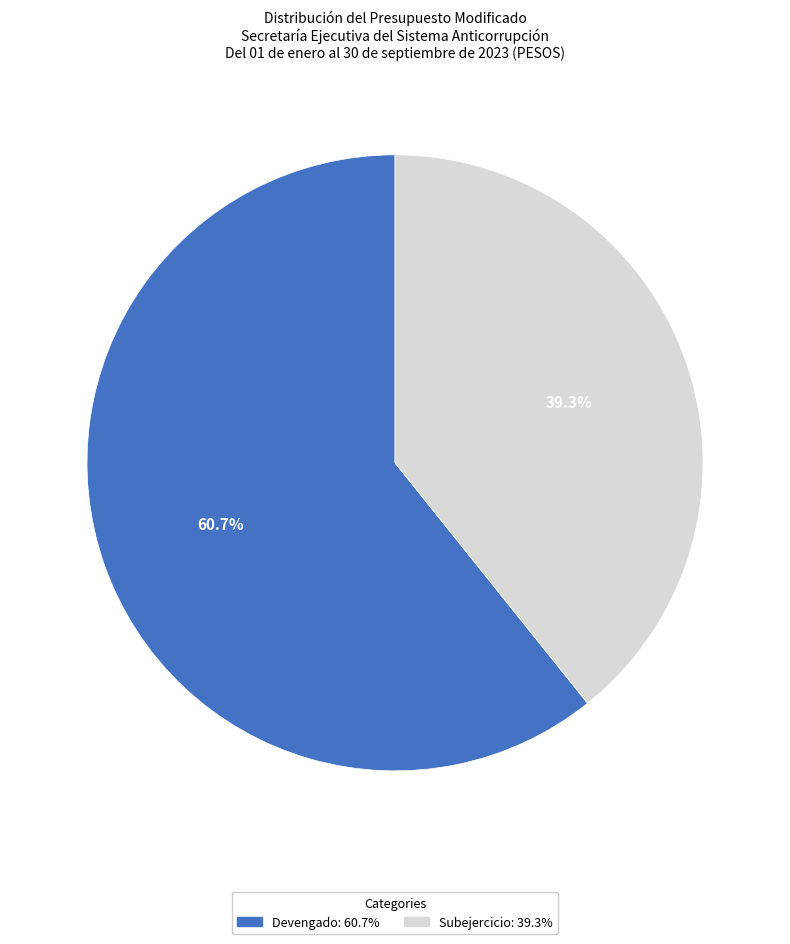

Is there any slice that represents more than half of the pie?

Yes